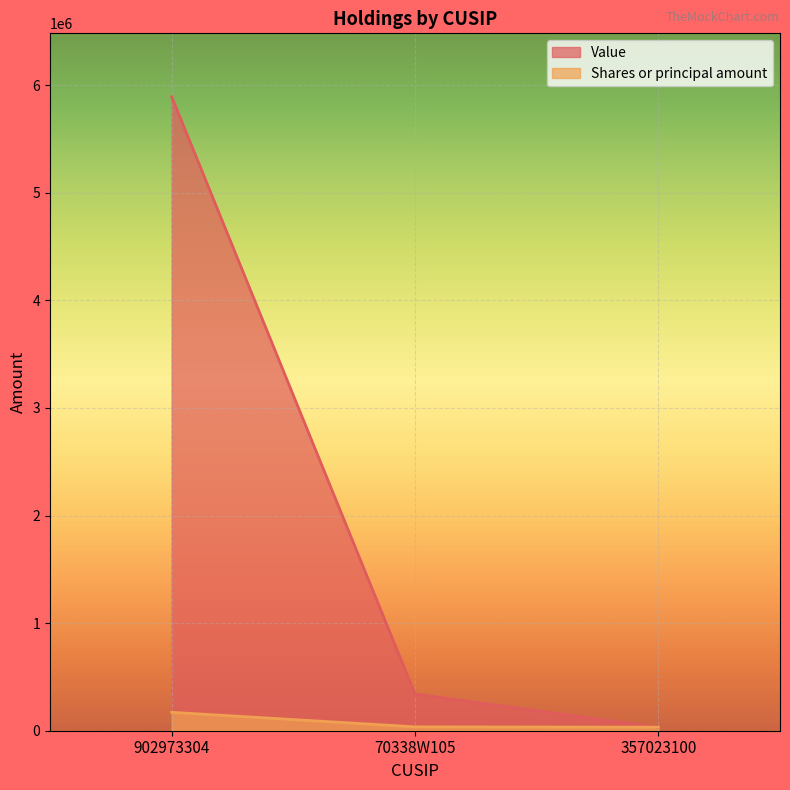

Where is Shares or principal amount nearest to the value 101933?

70338W105